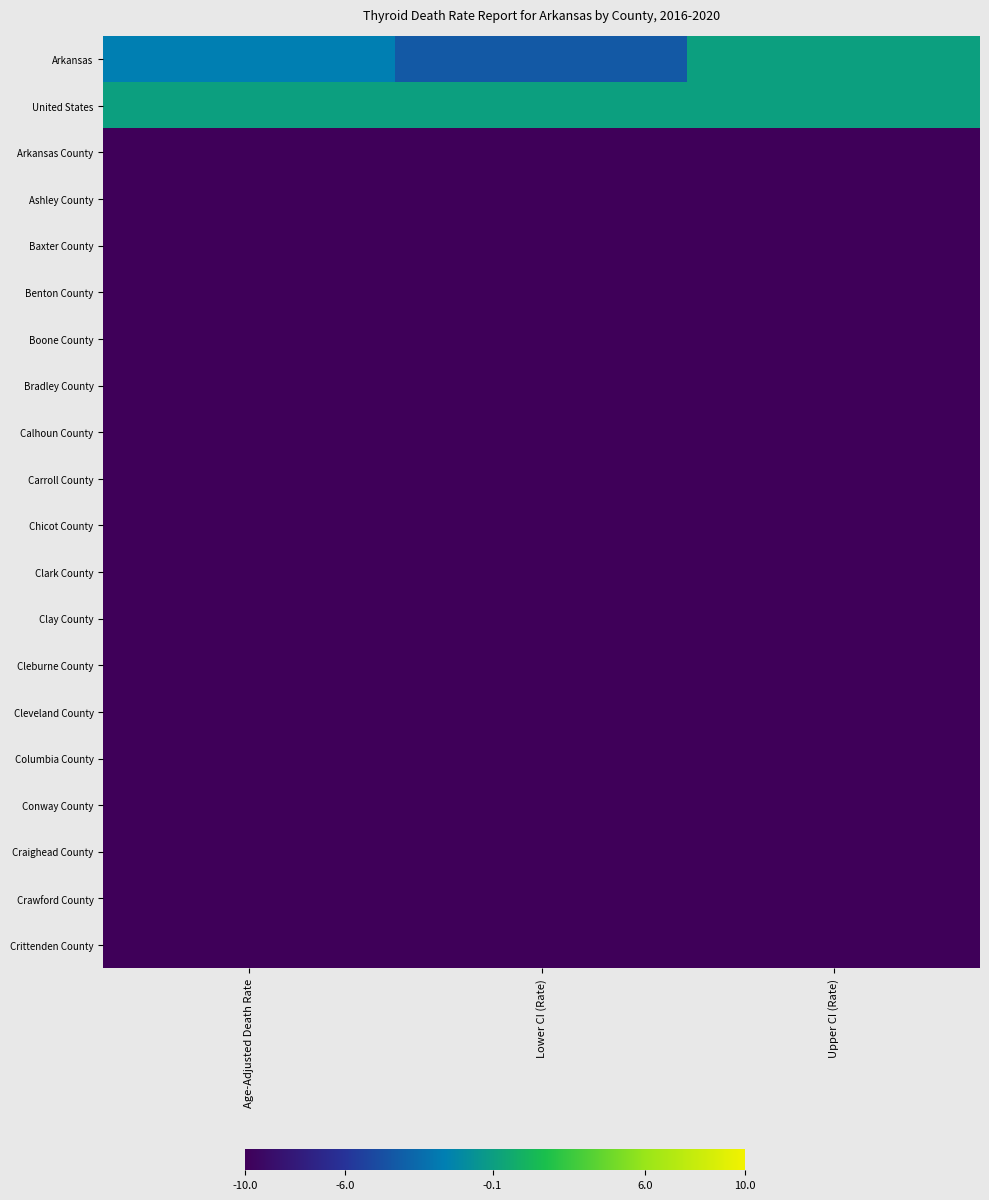

Reading left to right, extract all data points from this chart.

Arkansas: Age-Adjusted Death Rate=-2	Lower CI (Rate)=-4	Upper CI (Rate)=0
United States: Age-Adjusted Death Rate=0	Lower CI (Rate)=0	Upper CI (Rate)=0
Arkansas County: Age-Adjusted Death Rate=-10	Lower CI (Rate)=-10	Upper CI (Rate)=-10
Ashley County: Age-Adjusted Death Rate=-10	Lower CI (Rate)=-10	Upper CI (Rate)=-10
Baxter County: Age-Adjusted Death Rate=-10	Lower CI (Rate)=-10	Upper CI (Rate)=-10
Benton County: Age-Adjusted Death Rate=-10	Lower CI (Rate)=-10	Upper CI (Rate)=-10
Boone County: Age-Adjusted Death Rate=-10	Lower CI (Rate)=-10	Upper CI (Rate)=-10
Bradley County: Age-Adjusted Death Rate=-10	Lower CI (Rate)=-10	Upper CI (Rate)=-10
Calhoun County: Age-Adjusted Death Rate=-10	Lower CI (Rate)=-10	Upper CI (Rate)=-10
Carroll County: Age-Adjusted Death Rate=-10	Lower CI (Rate)=-10	Upper CI (Rate)=-10
Chicot County: Age-Adjusted Death Rate=-10	Lower CI (Rate)=-10	Upper CI (Rate)=-10
Clark County: Age-Adjusted Death Rate=-10	Lower CI (Rate)=-10	Upper CI (Rate)=-10
Clay County: Age-Adjusted Death Rate=-10	Lower CI (Rate)=-10	Upper CI (Rate)=-10
Cleburne County: Age-Adjusted Death Rate=-10	Lower CI (Rate)=-10	Upper CI (Rate)=-10
Cleveland County: Age-Adjusted Death Rate=-10	Lower CI (Rate)=-10	Upper CI (Rate)=-10
Columbia County: Age-Adjusted Death Rate=-10	Lower CI (Rate)=-10	Upper CI (Rate)=-10
Conway County: Age-Adjusted Death Rate=-10	Lower CI (Rate)=-10	Upper CI (Rate)=-10
Craighead County: Age-Adjusted Death Rate=-10	Lower CI (Rate)=-10	Upper CI (Rate)=-10
Crawford County: Age-Adjusted Death Rate=-10	Lower CI (Rate)=-10	Upper CI (Rate)=-10
Crittenden County: Age-Adjusted Death Rate=-10	Lower CI (Rate)=-10	Upper CI (Rate)=-10